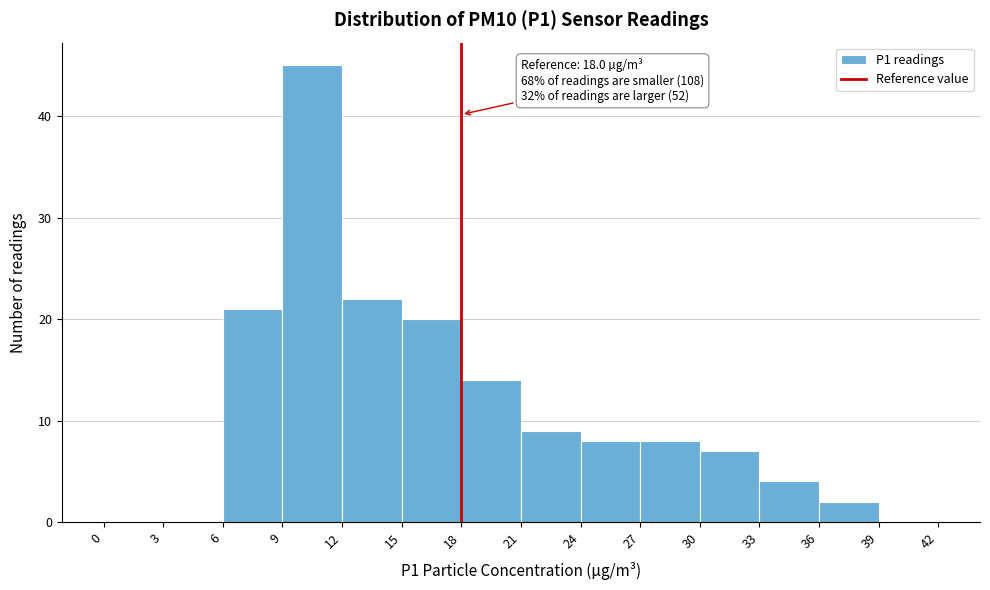

Over which range of the x-axis is the bar tallest?

9 to 12